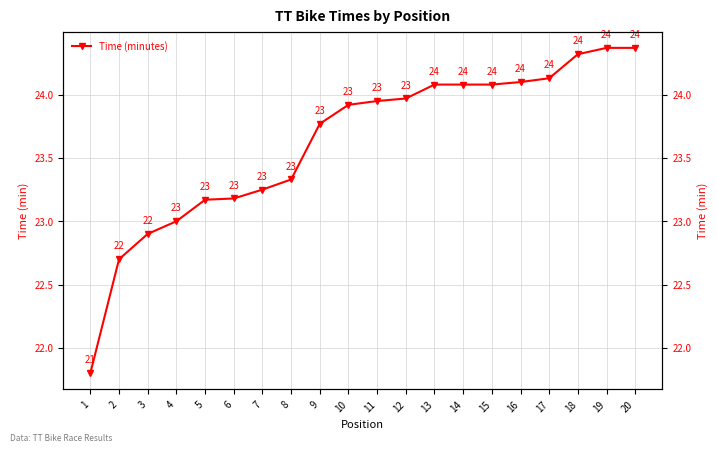

At which label does the data first exceed 23?

5